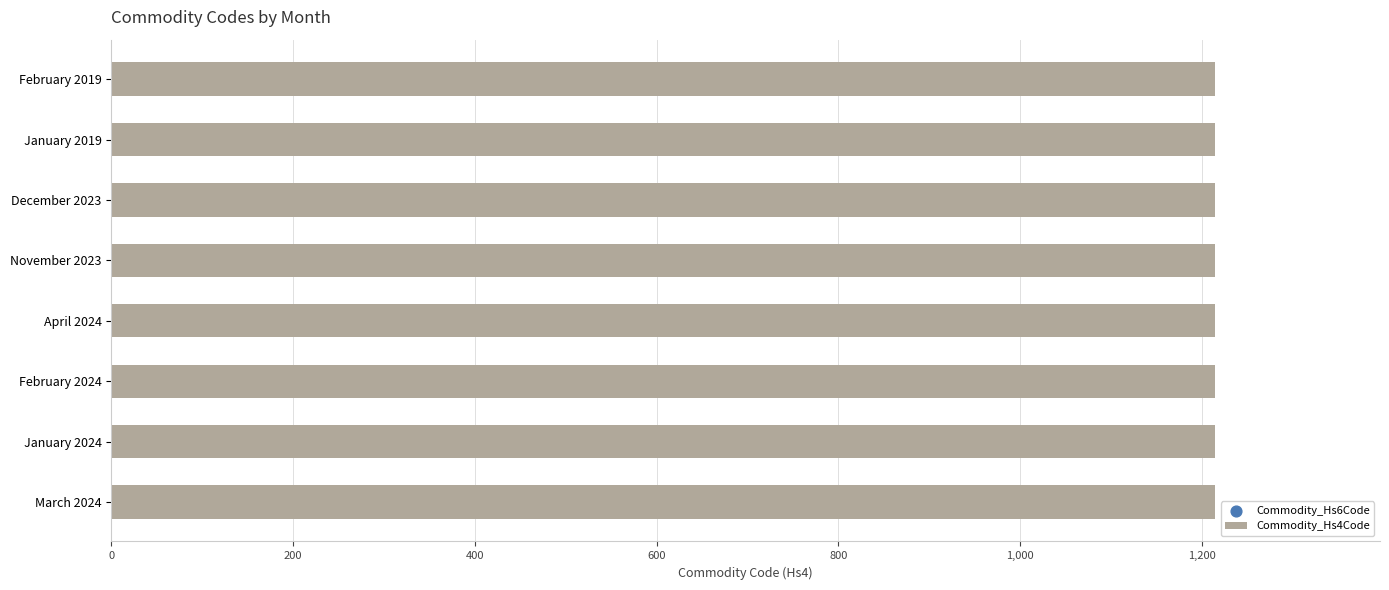

What are all the series names shown in the legend?

Commodity_Hs4Code, Commodity_Hs6Code